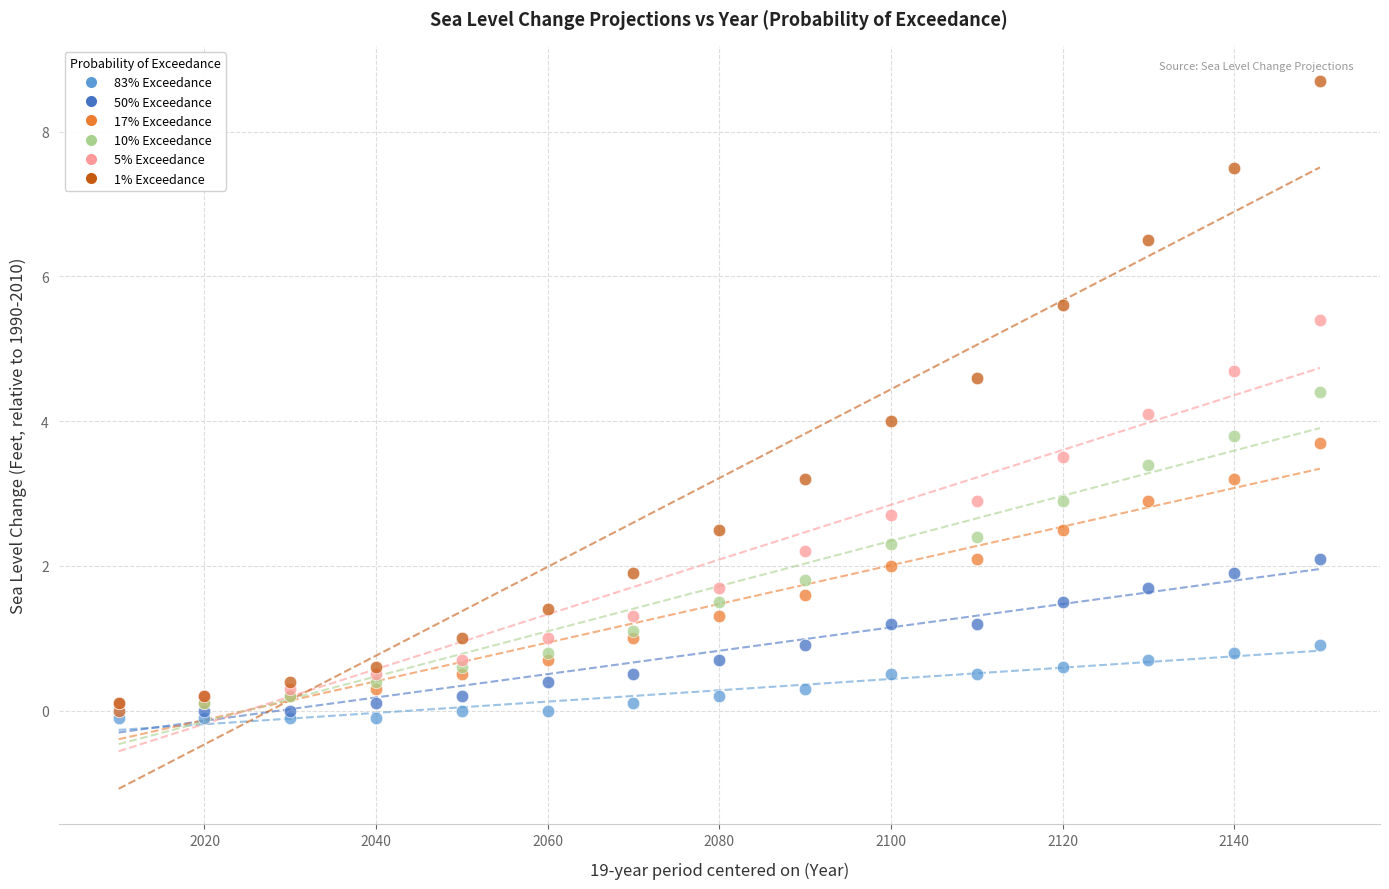

What are all the series names shown in the legend?

83% Exceedance, 50% Exceedance, 17% Exceedance, 10% Exceedance, 5% Exceedance, 1% Exceedance